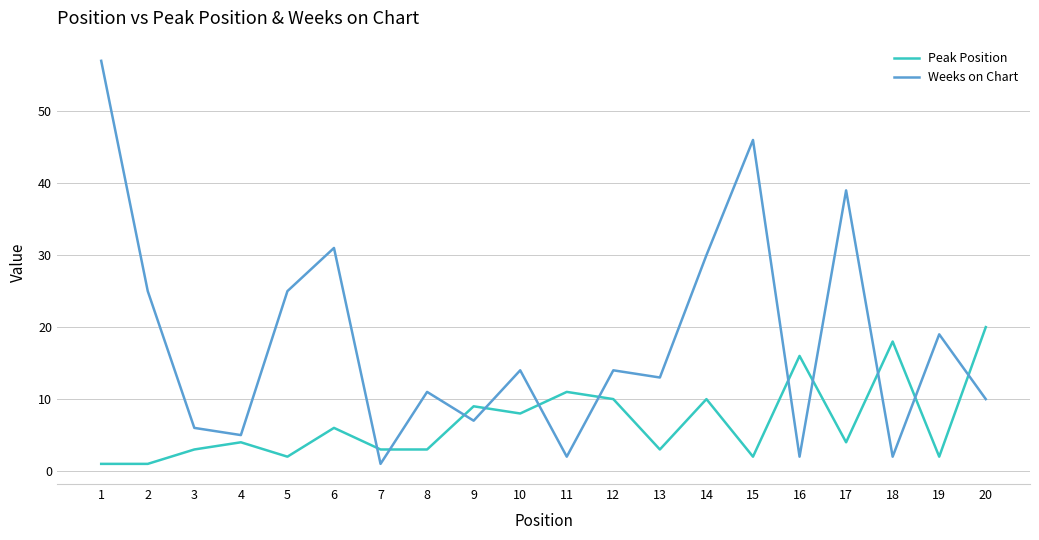

What is the spread (max minus min) of values at 12?

4